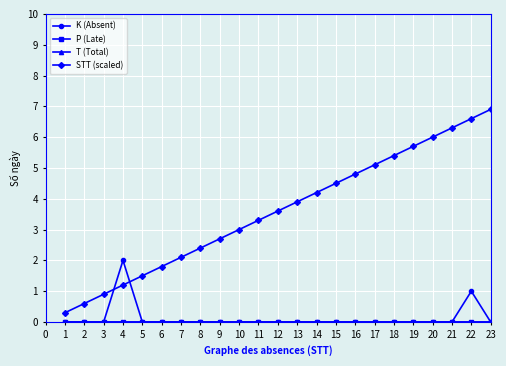

True or false: STT (scaled) and P (Late) intersect in this chart.

False